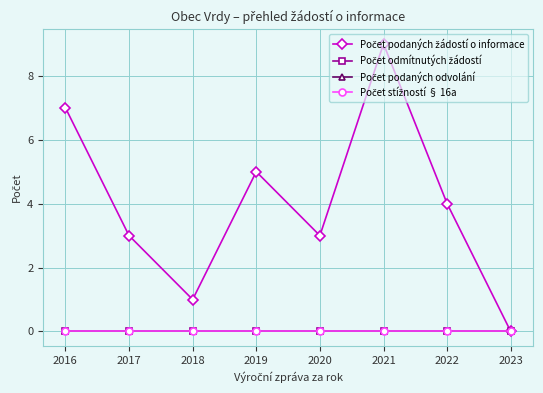

Does the chart display data point markers on the line(s)?

Yes